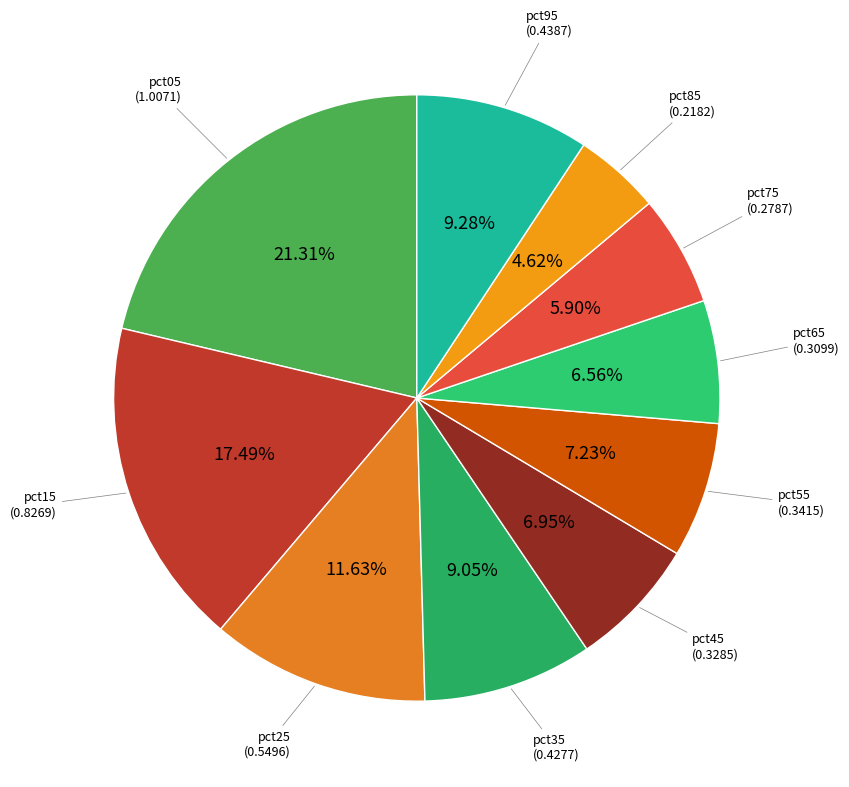

Count the number of slices in the pie.

10